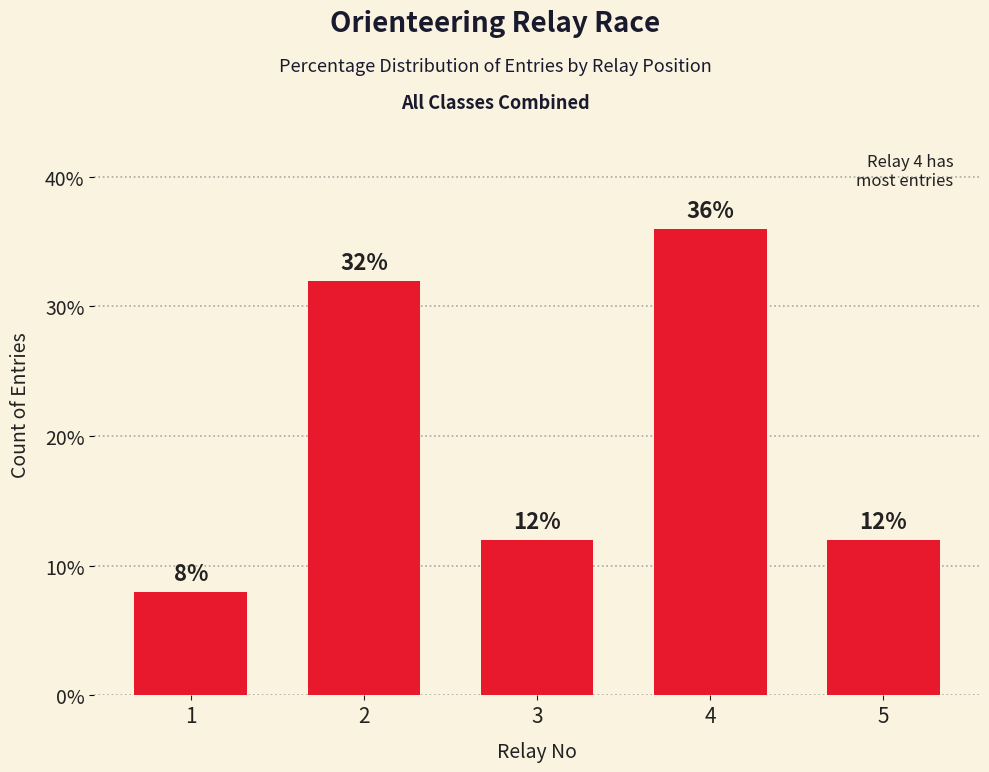

How many values are below 12?

1